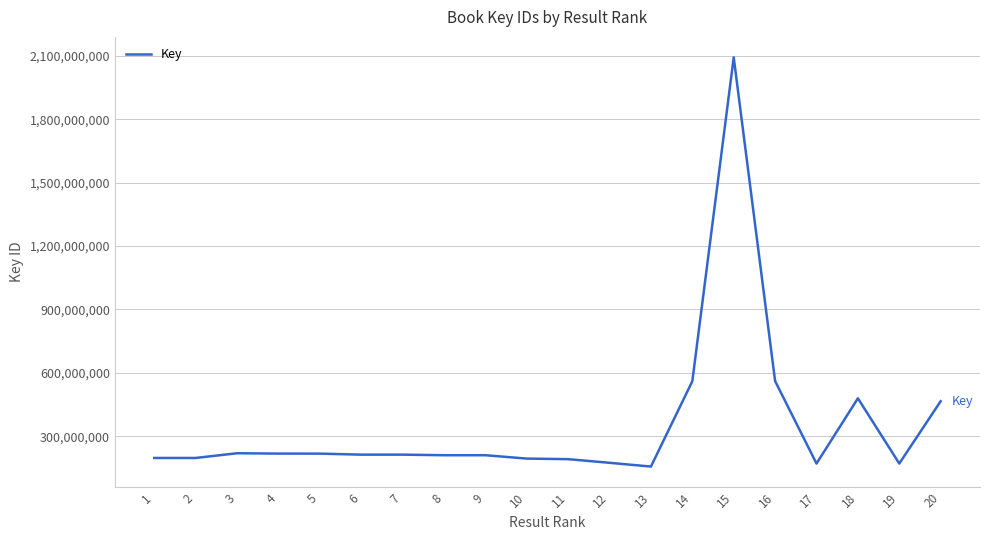

Does the chart have visible grid lines?

Yes